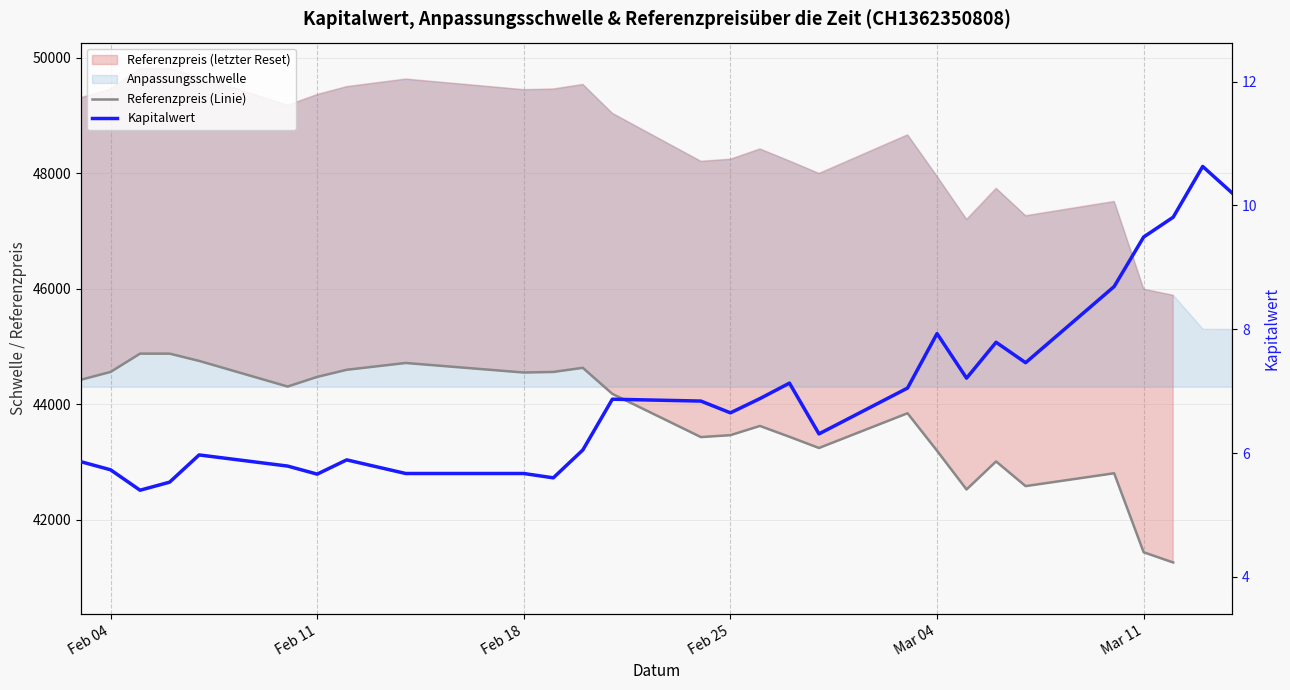

What is the value of the Kapitalwert point at the 28th from the left?

10.2